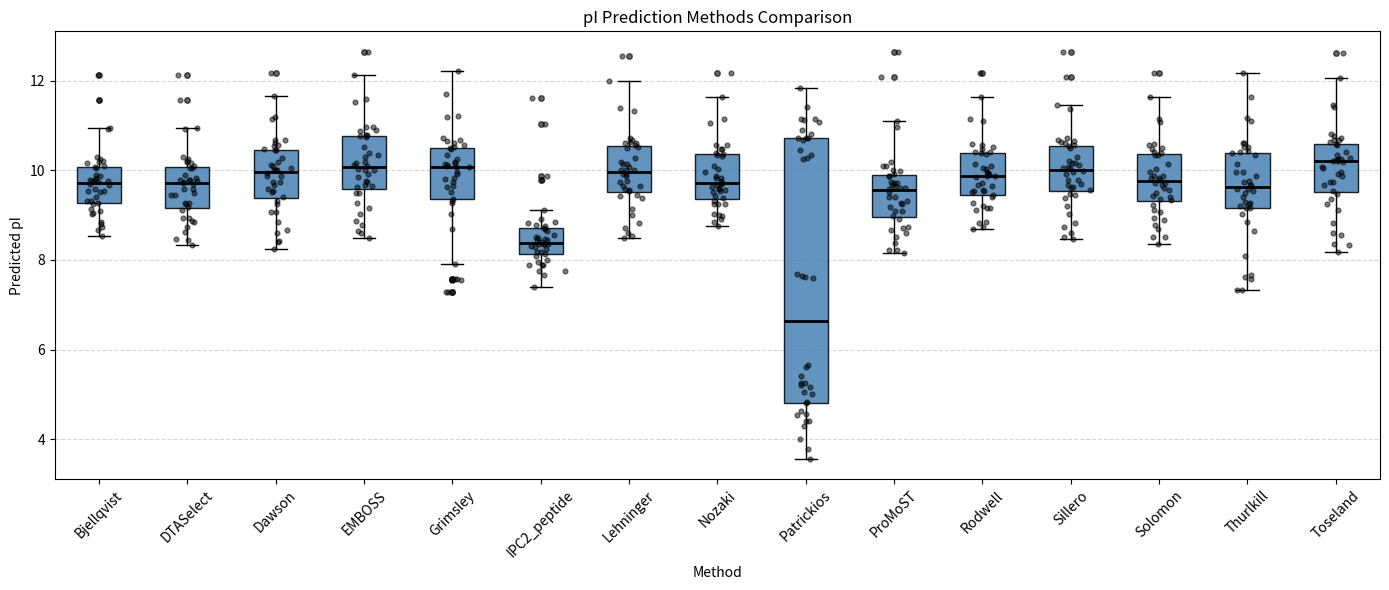

Reading left to right, read every box against the y-axis: the position of its median line, the range the box covers, and the ends of its whiskers. The values are not printed on the chart, so give them approximately, as read against the axis.

Bjellqvist: median 9.8, box 9.2 to 10.0, whiskers 8.6 to 11.0
DTASelect: median 9.8, box 9.2 to 10.0, whiskers 8.4 to 11.0
Dawson: median 10.0, box 9.4 to 10.4, whiskers 8.2 to 11.6
EMBOSS: median 10.0, box 9.6 to 10.8, whiskers 8.4 to 12.2
Grimsley: median 10.0, box 9.4 to 10.4, whiskers 8.0 to 12.2
IPC2_peptide: median 8.4, box 8.2 to 8.8, whiskers 7.4 to 9.2
Lehninger: median 10.0, box 9.6 to 10.6, whiskers 8.4 to 12.0
Nozaki: median 9.8, box 9.4 to 10.4, whiskers 8.8 to 11.6
Patrickios: median 6.6, box 4.8 to 10.8, whiskers 3.6 to 11.8
ProMoST: median 9.6, box 9.0 to 9.8, whiskers 8.2 to 11.0
Rodwell: median 9.8, box 9.4 to 10.4, whiskers 8.6 to 11.6
Sillero: median 10.0, box 9.6 to 10.6, whiskers 8.4 to 11.4
Solomon: median 9.8, box 9.4 to 10.4, whiskers 8.4 to 11.6
Thurlkill: median 9.6, box 9.2 to 10.4, whiskers 7.4 to 12.2
Toseland: median 10.2, box 9.6 to 10.6, whiskers 8.2 to 12.0